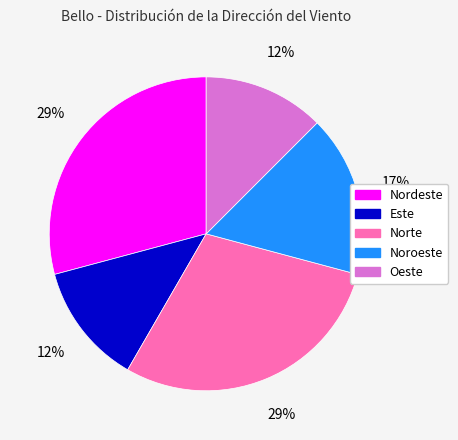

True or false: Noroeste accounts for 43% of the total.

False